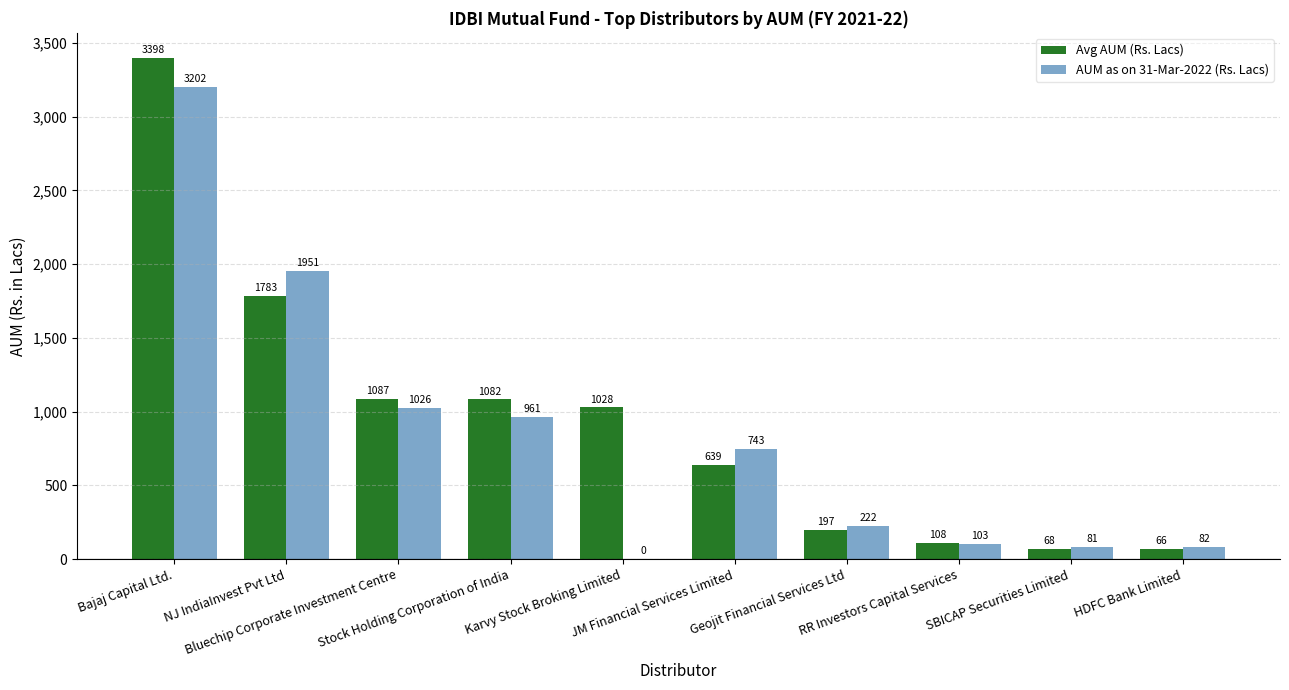

What is the maximum value for Avg AUM (Rs. Lacs)?

3398.2